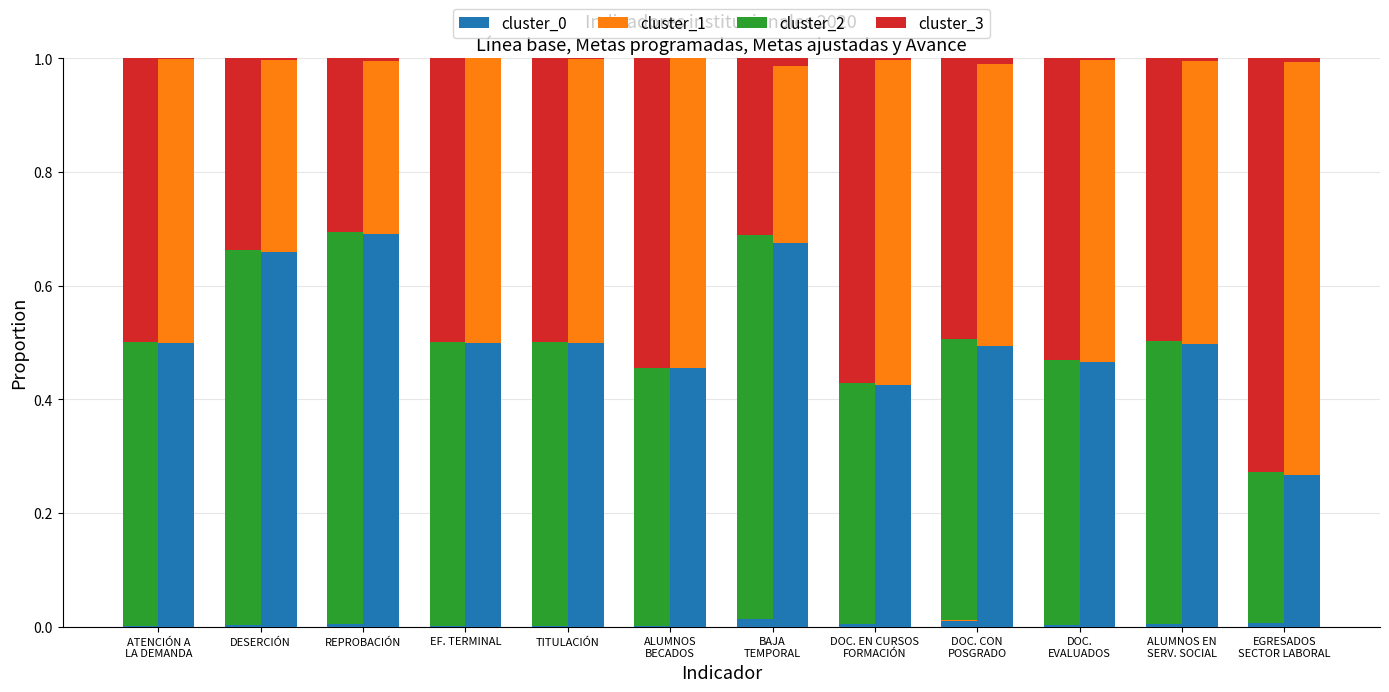

At how many categories does at least one series exceed 0?

12